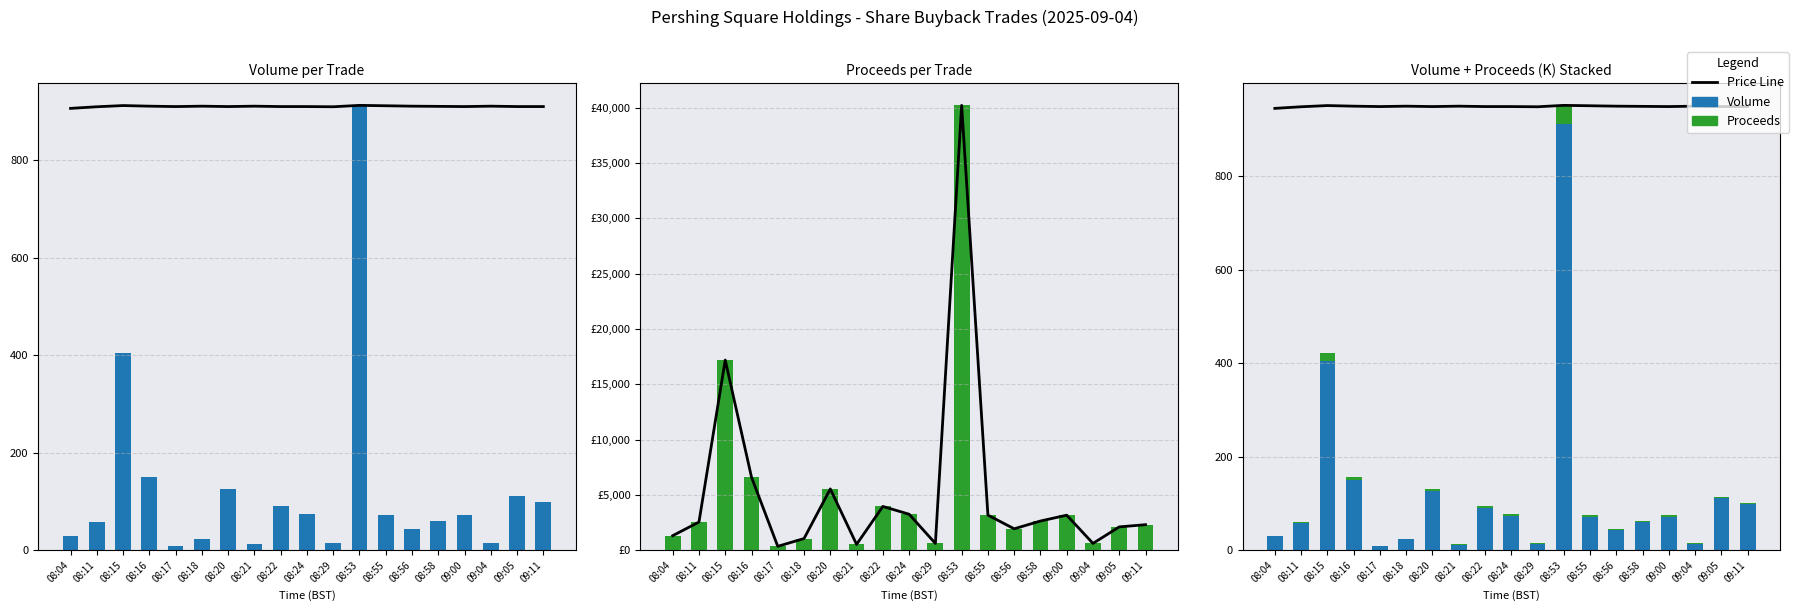

Which series has the largest total across all categories?

Trend Line